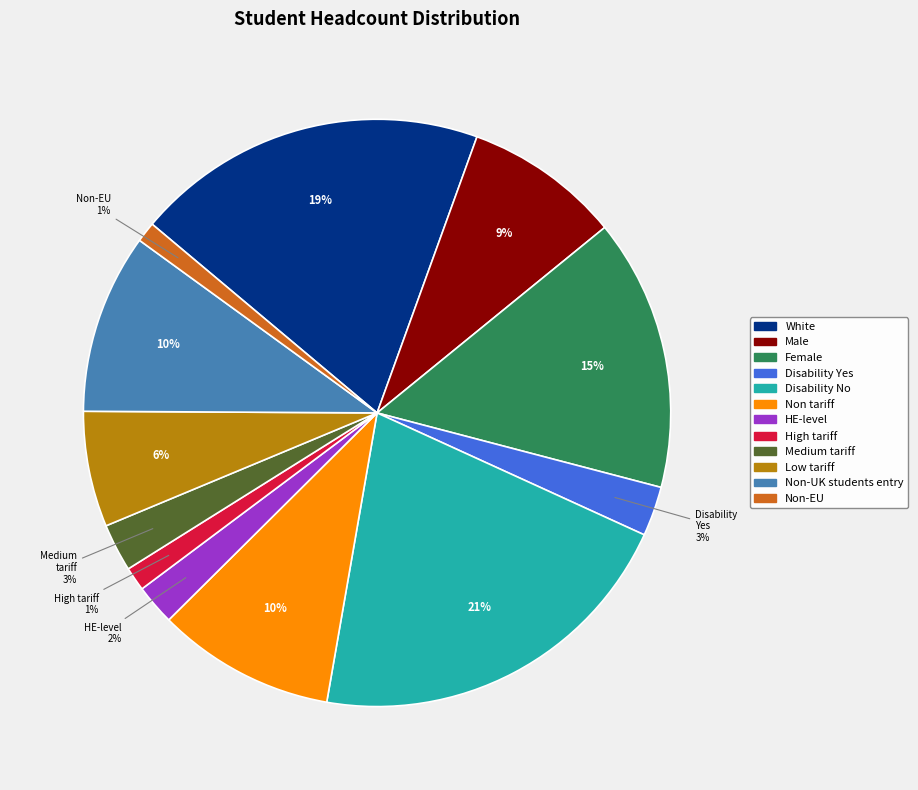

What is the largest slice in the pie chart?

Disability No